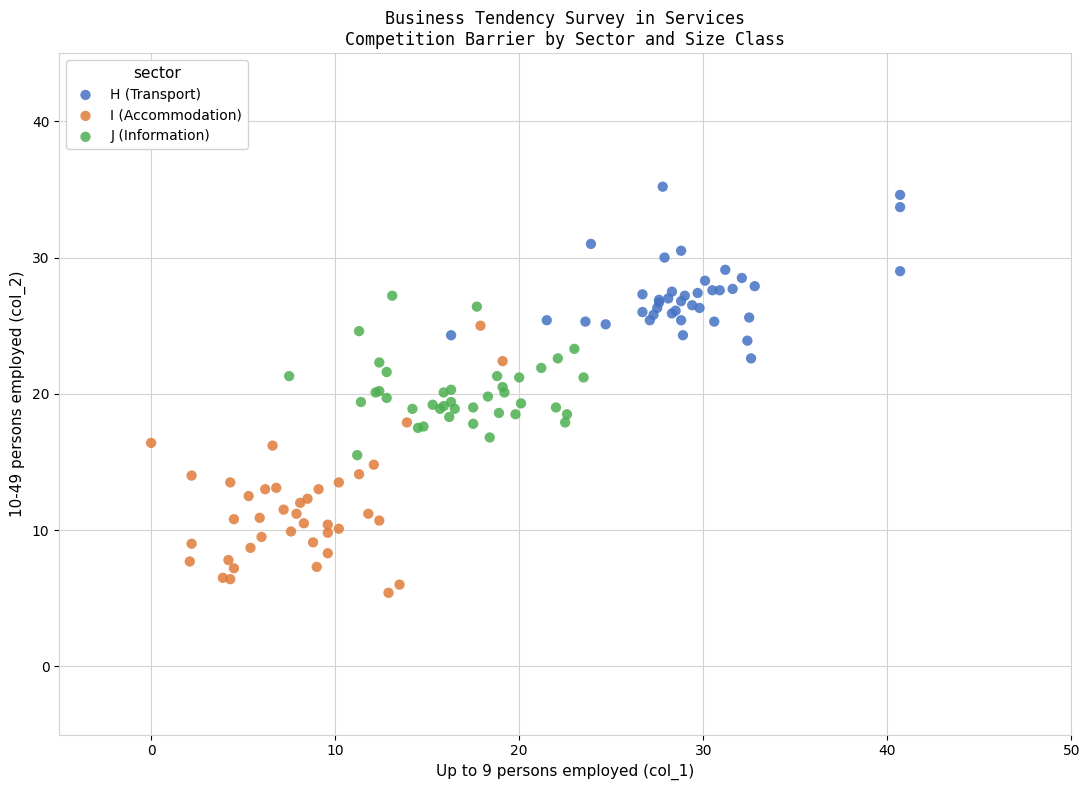

Which series reaches the minimum Y coordinate?

I (Accommodation)